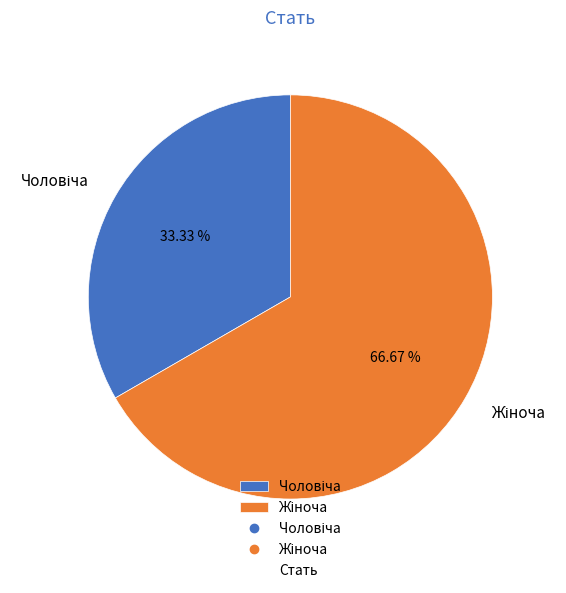

Does any single category account for the majority?

Yes